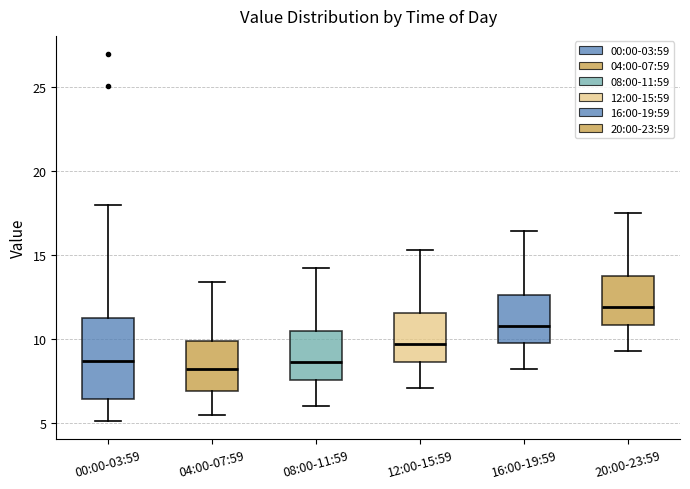

Which box has the highest median line?

20:00-23:59